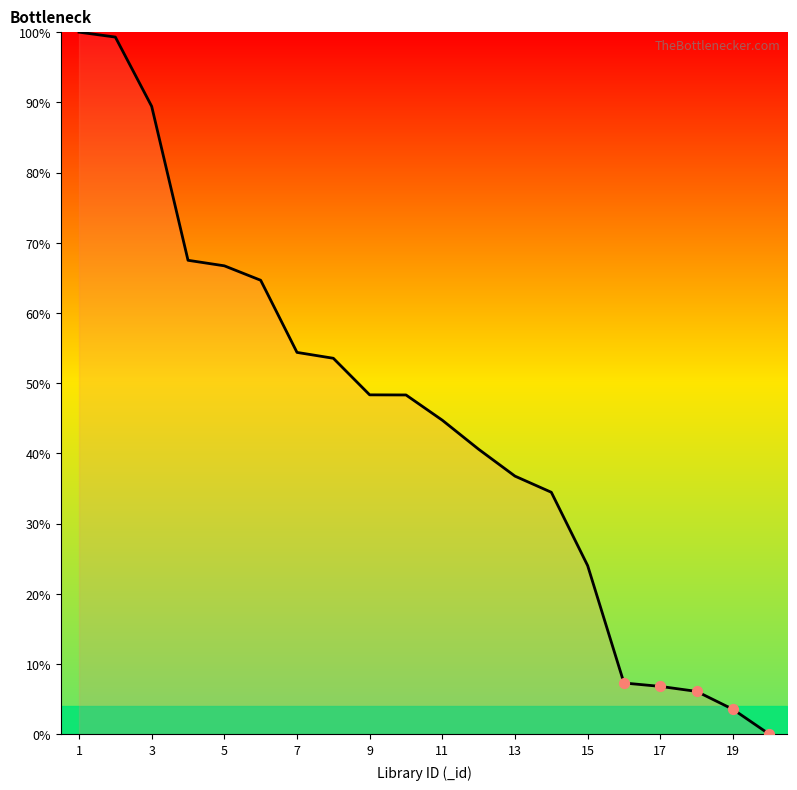

What is the difference between the maximum and minimum values?

100.0